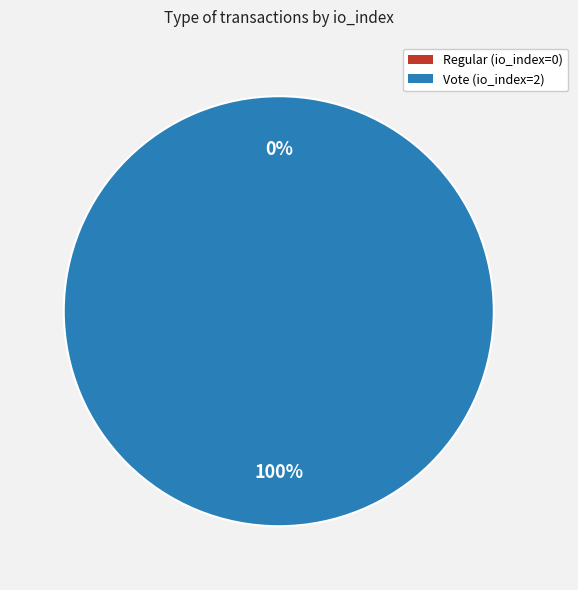

How many slices are in this pie chart?

2